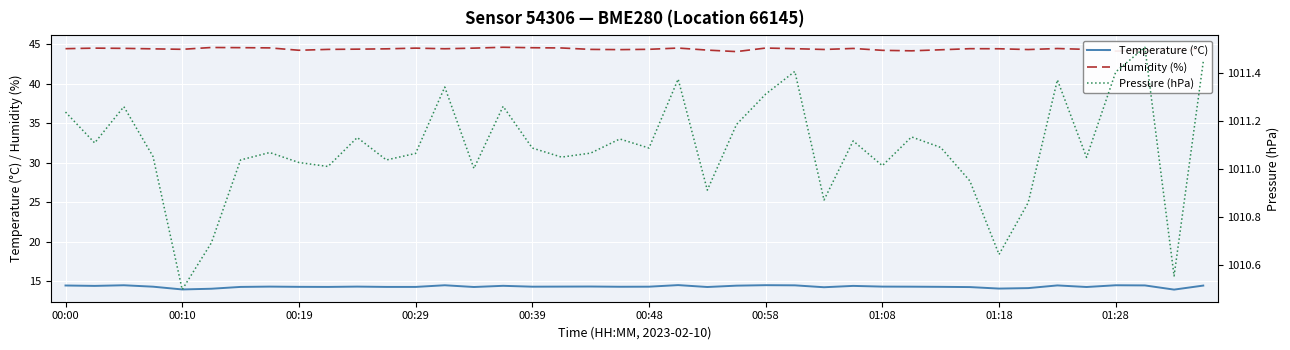

How many distinct data groups are displayed?

3